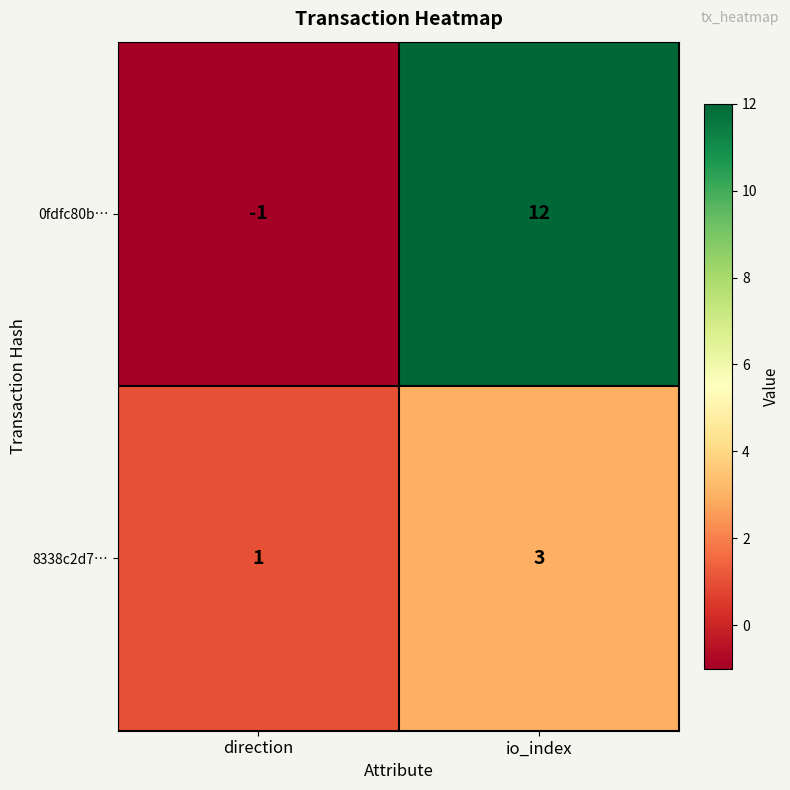

Which category has the highest value across all series?

io_index